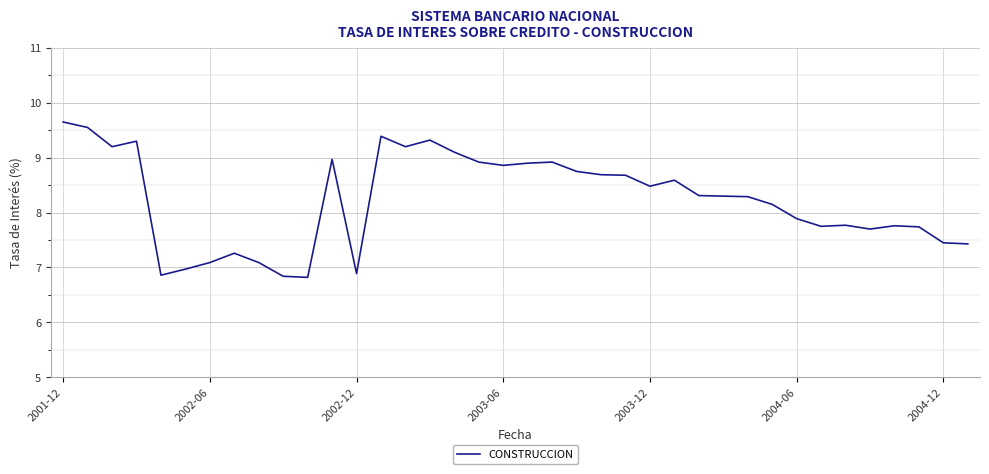

What is the maximum value shown in the chart?

9.7